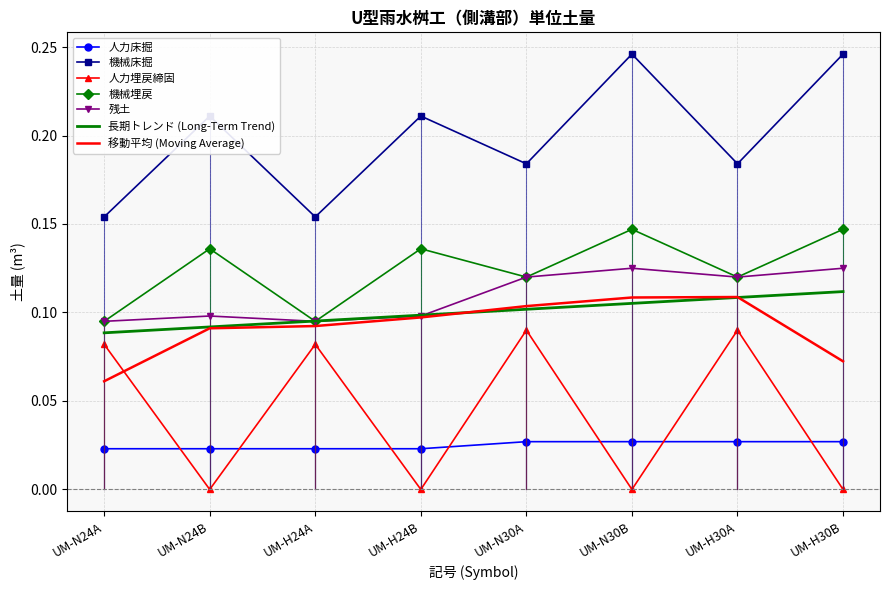

What position from the left is UM-H24B?

4